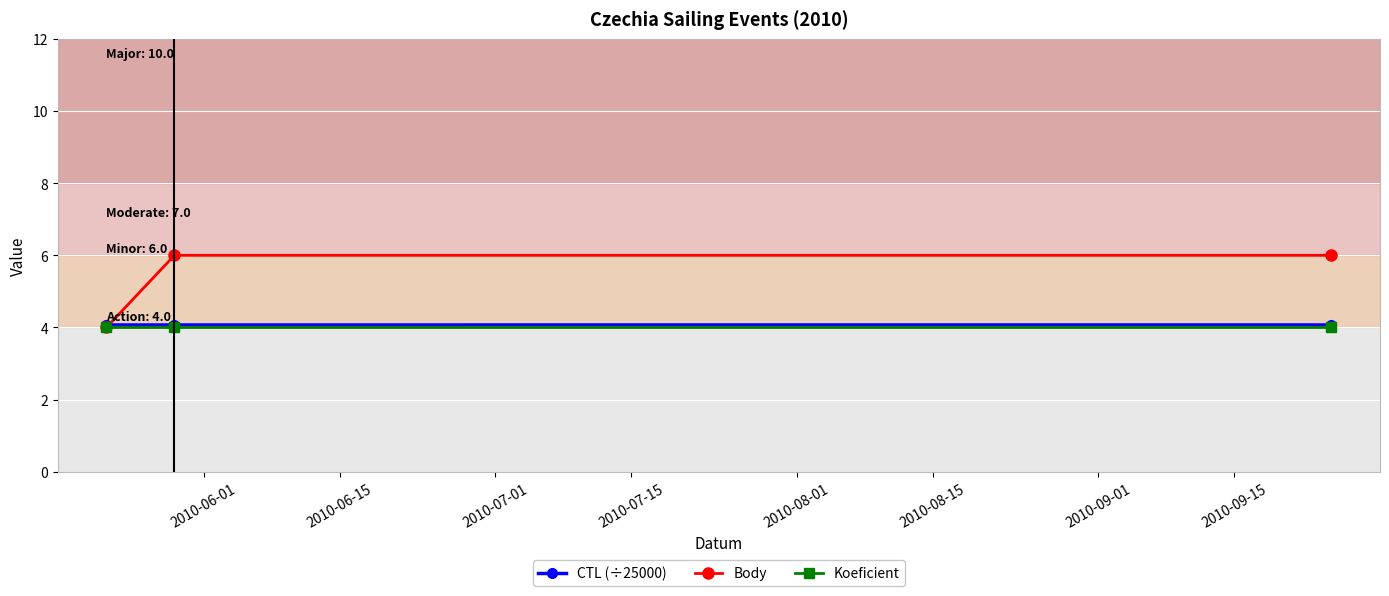

Which series has the largest total across all categories?

Body